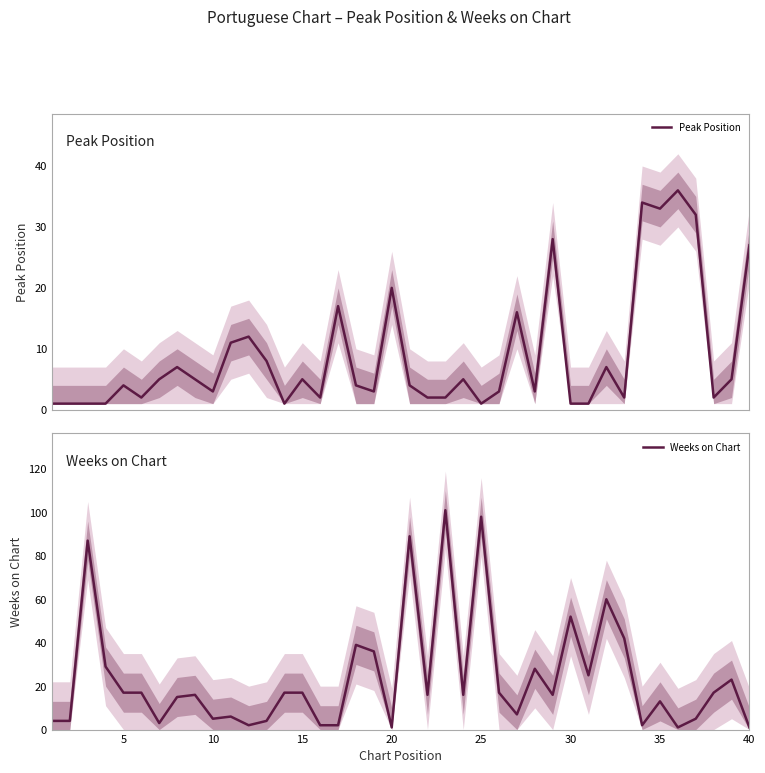

Does the chart have visible grid lines?

No